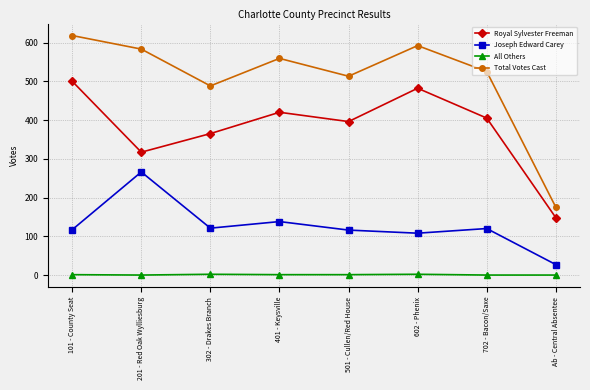

At which label does Joseph Edward Carey reach its peak?

201 - Red Oak Wylliesburg